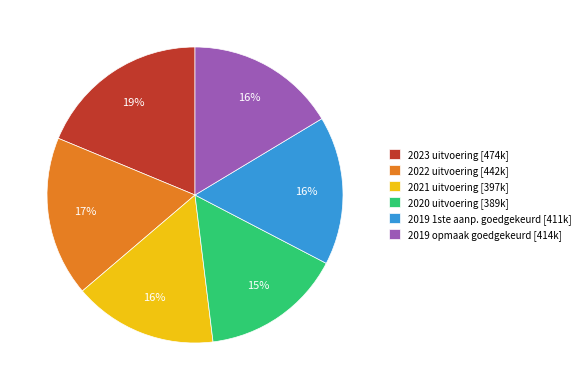

Count the number of slices in the pie.

6